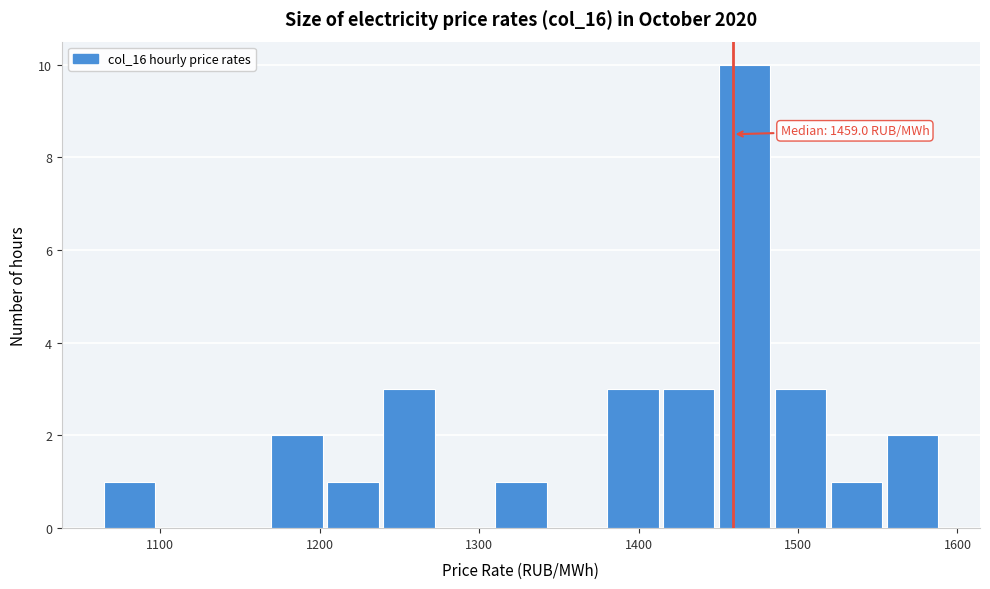

Read against the x-axis, roughly where is the centre of the tallest bar?

1470